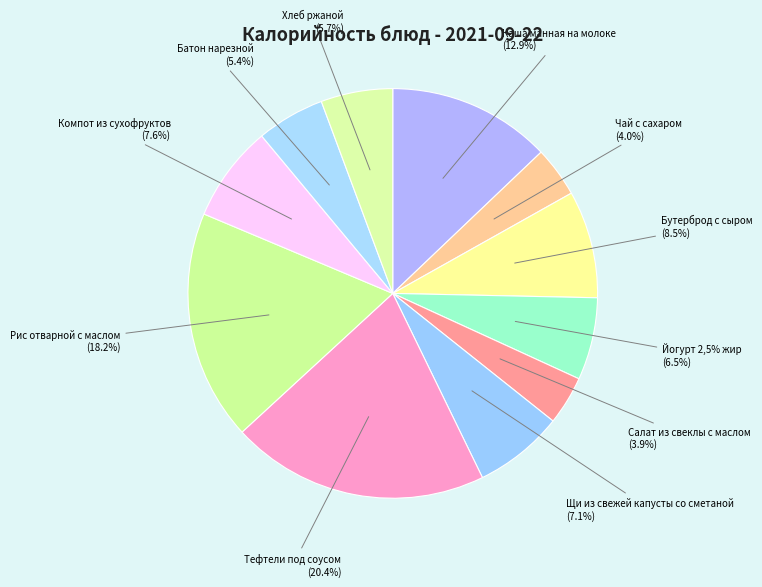

Does any single category account for the majority?

No